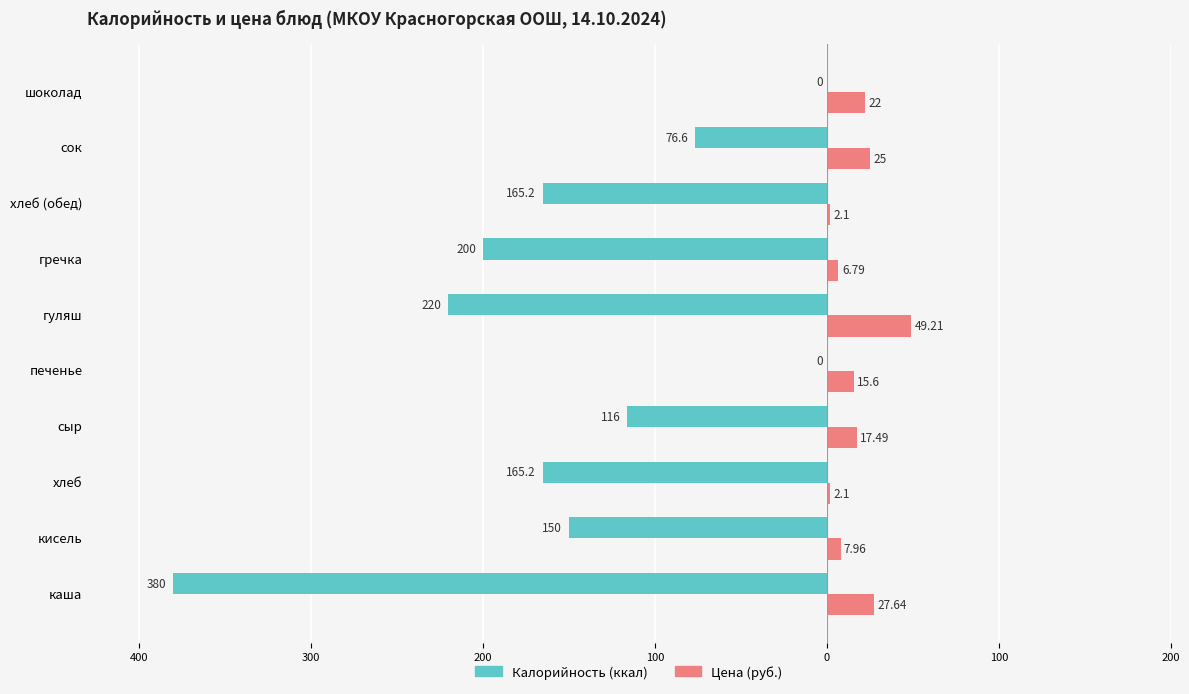

What are all the series names shown in the legend?

Калорийность (ккал), Цена (руб.)